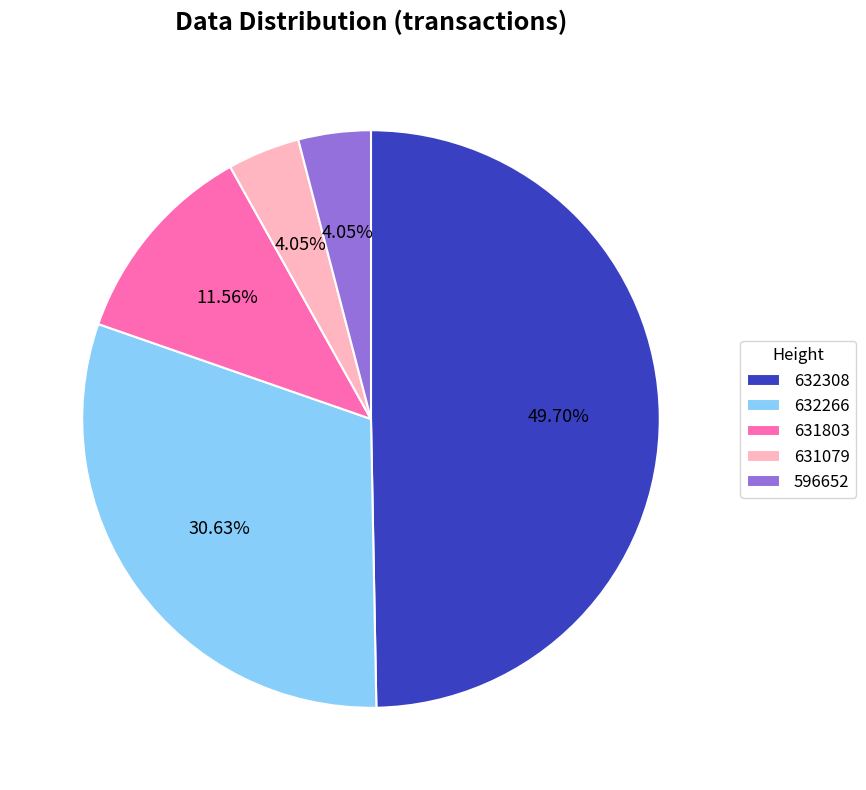

Which has a higher value, 631803 or 596652?

631803